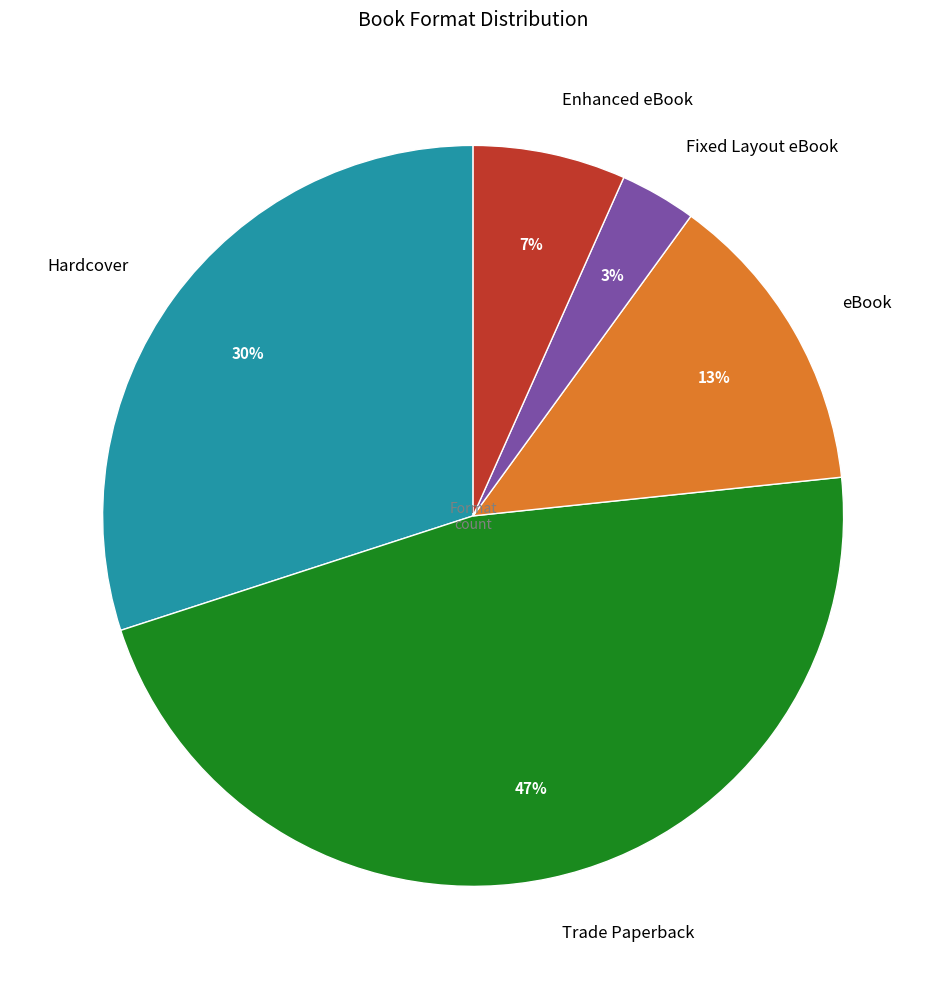

Rank the categories by value from lowest to highest.

Fixed Layout eBook, Enhanced eBook, eBook, Hardcover, Trade Paperback